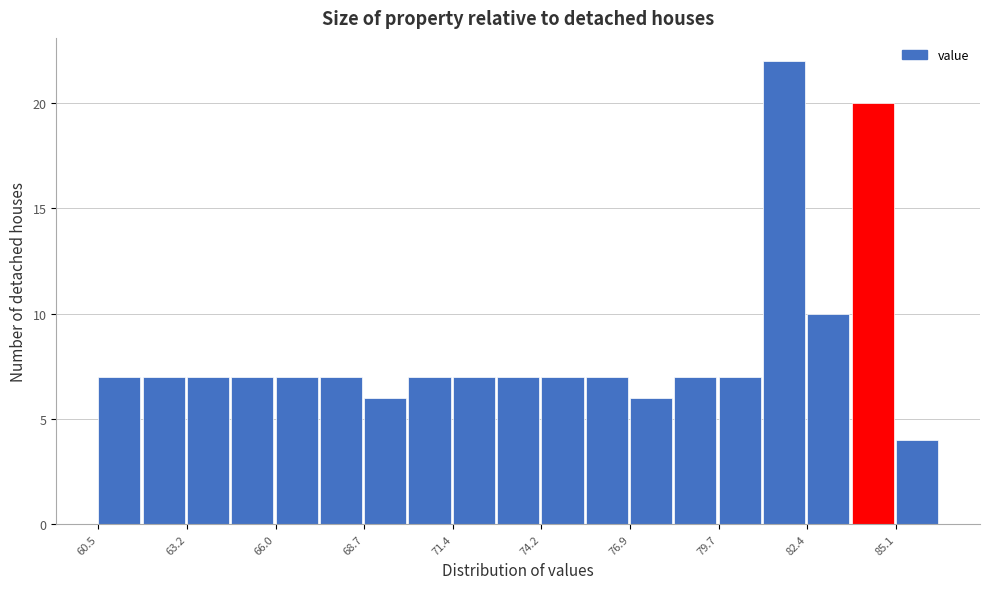

Read against the x-axis, roughly where is the centre of the tallest bar?

81.5